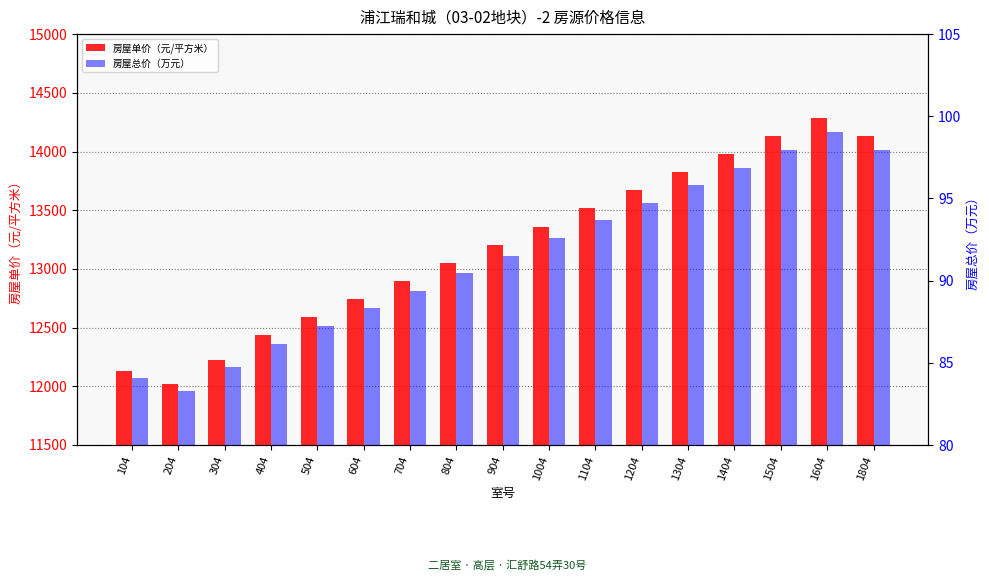

The 房屋总价（万元） series shows 95.8 at 1304. True or false?

True